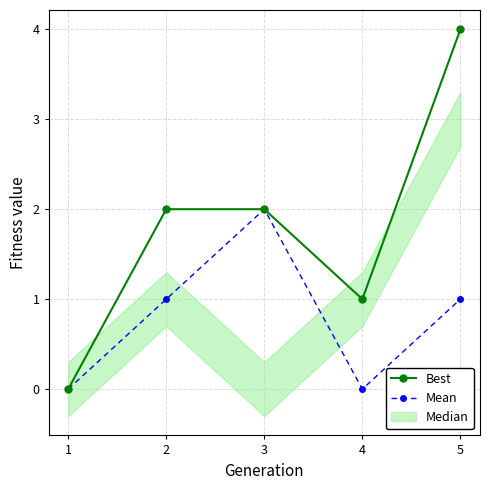

What is the value of the Best point at the 5th from the left?

4